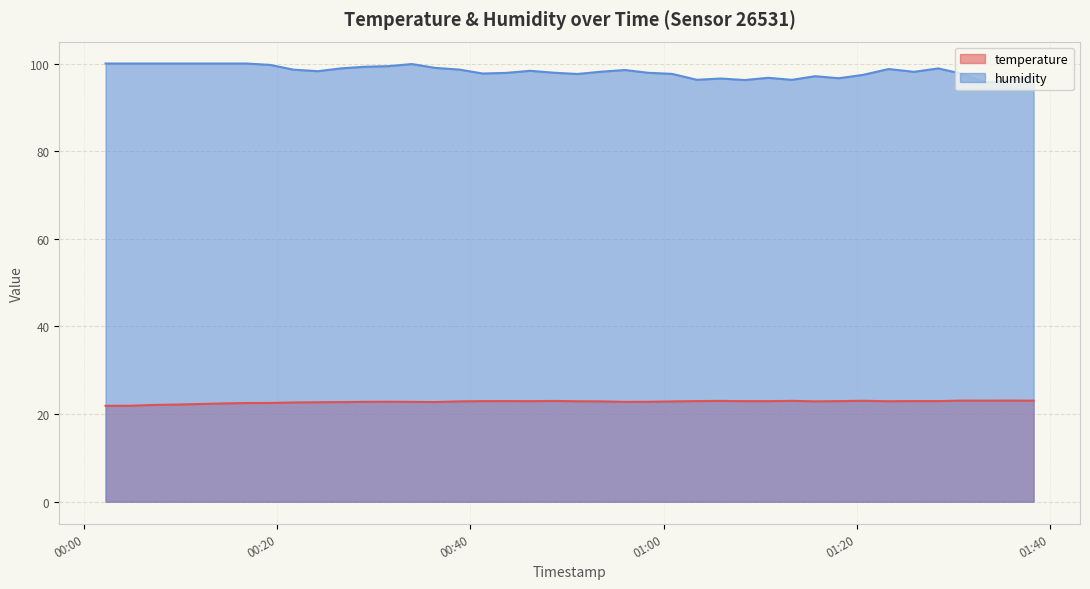

What is the greatest value displayed?

100.0